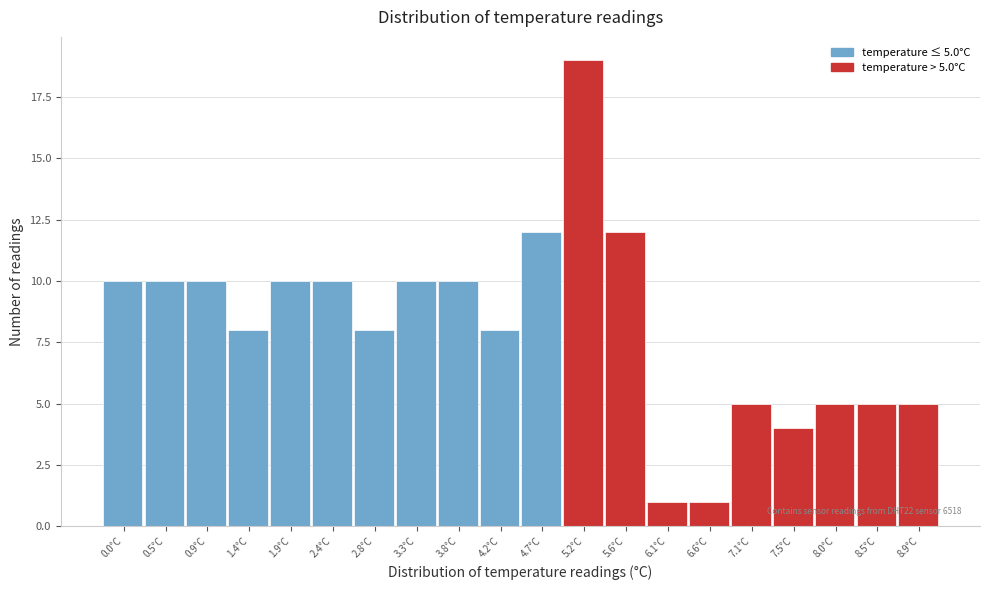

Reading left to right, transcribe all the data shown in this chart.

0.0°C=10	0.5°C=10	0.9°C=10	1.4°C=8	1.9°C=10	2.4°C=10	2.8°C=8	3.3°C=10	3.8°C=10	4.2°C=8	4.7°C=12	5.2°C=19	5.6°C=12	6.1°C=1	6.6°C=1	7.1°C=5	7.5°C=4	8.0°C=5	8.5°C=5	8.9°C=5